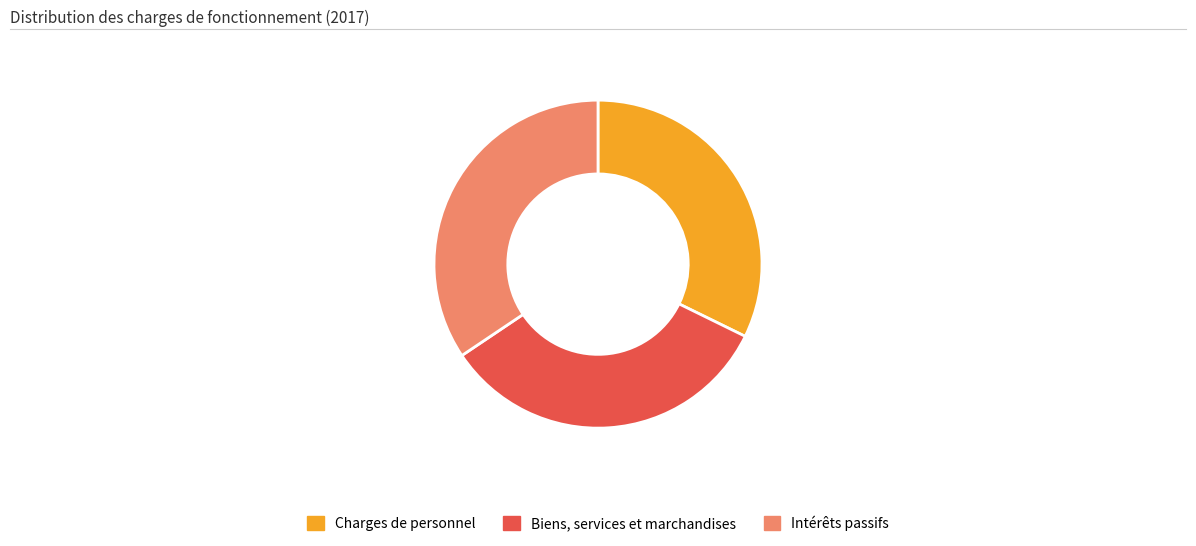

Approximately how many times larger is the value at Intérêts passifs compared to Charges de personnel?

1.1